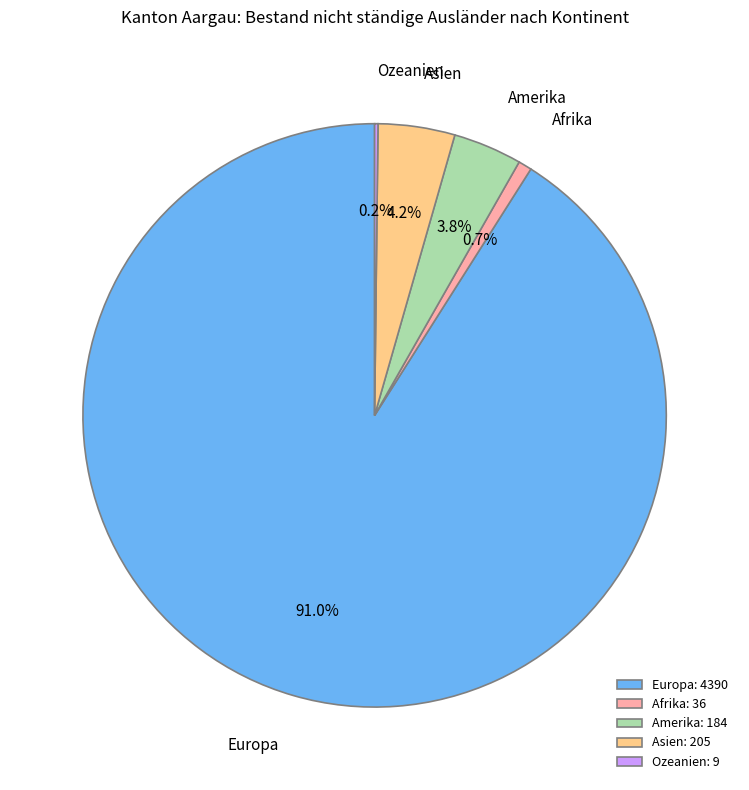

Between Europa and Asien, which is larger?

Europa